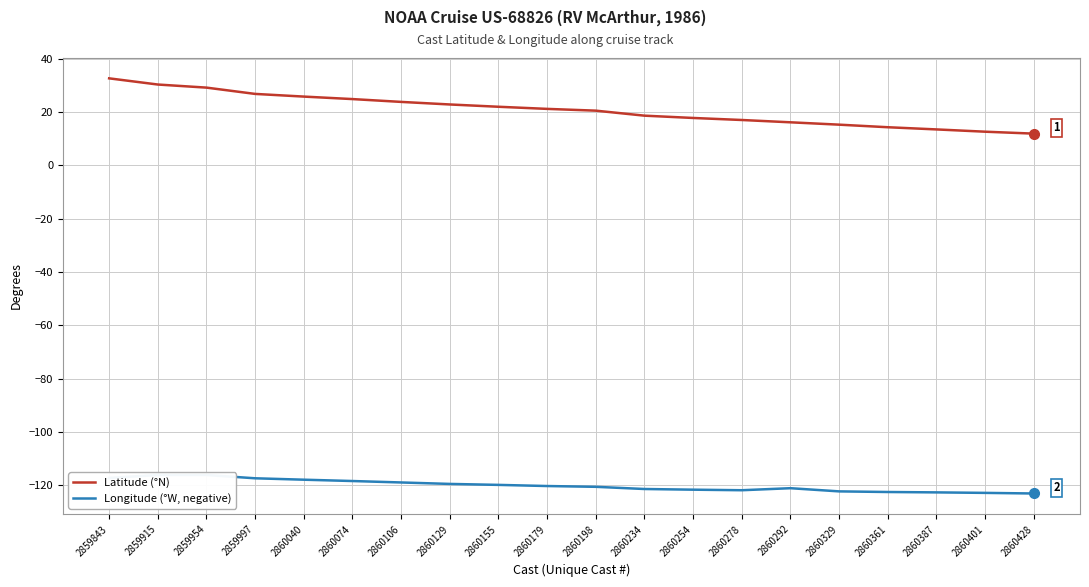

Which series has the largest range (max minus min)?

Latitude (°N)